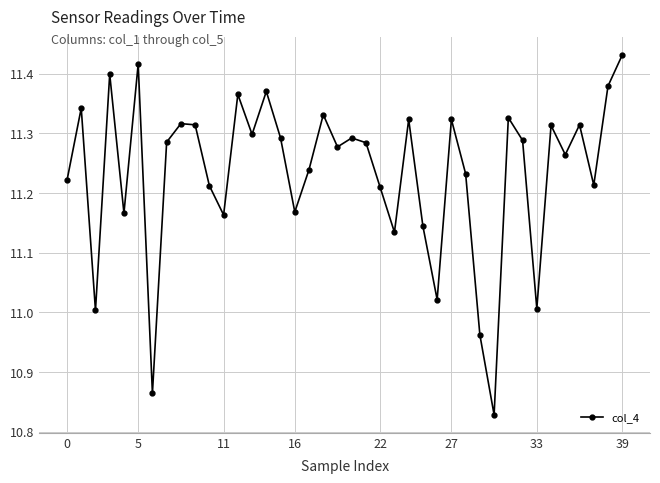

True or false: the data has more than 1 interior local peaks.

True